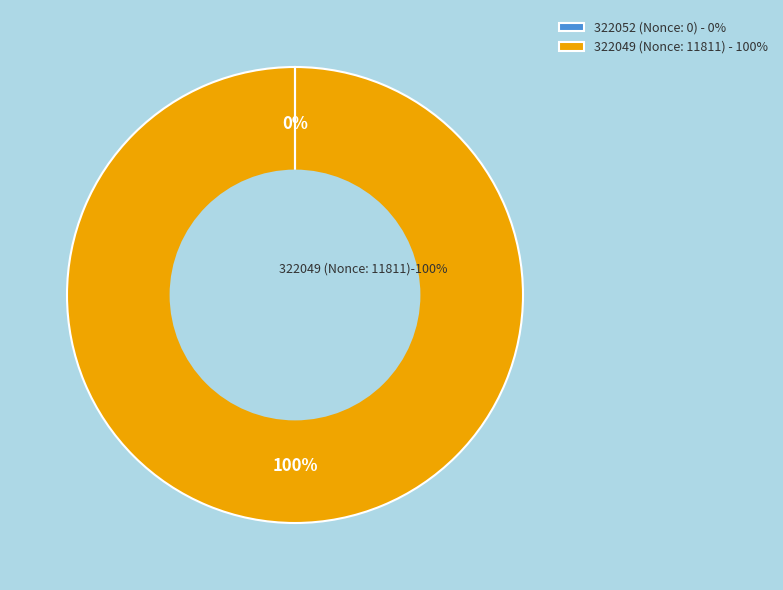

The 322052 (Nonce: 0) slice represents 1% of the pie. True or false?

False